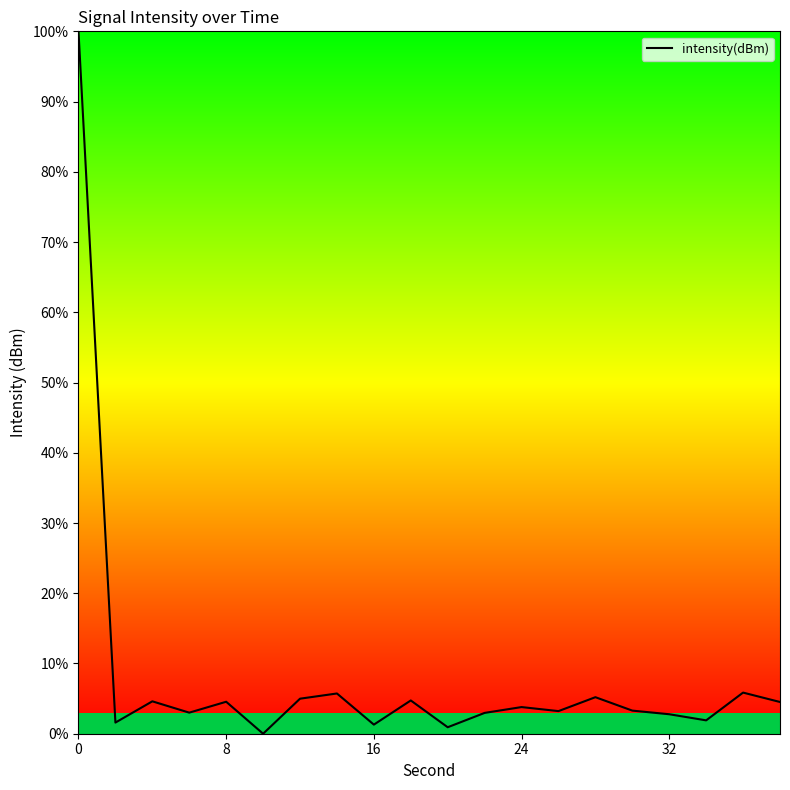

Does the chart display data point markers on the line(s)?

No